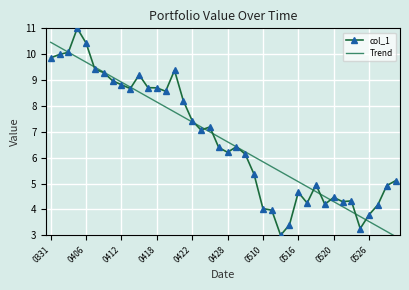

List the series in order of their peak value, lowest first.

Trend, col_1